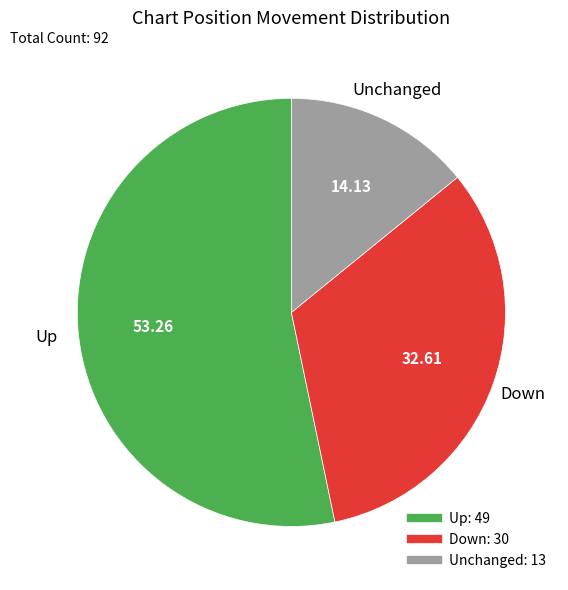

Does any single category account for the majority?

Yes